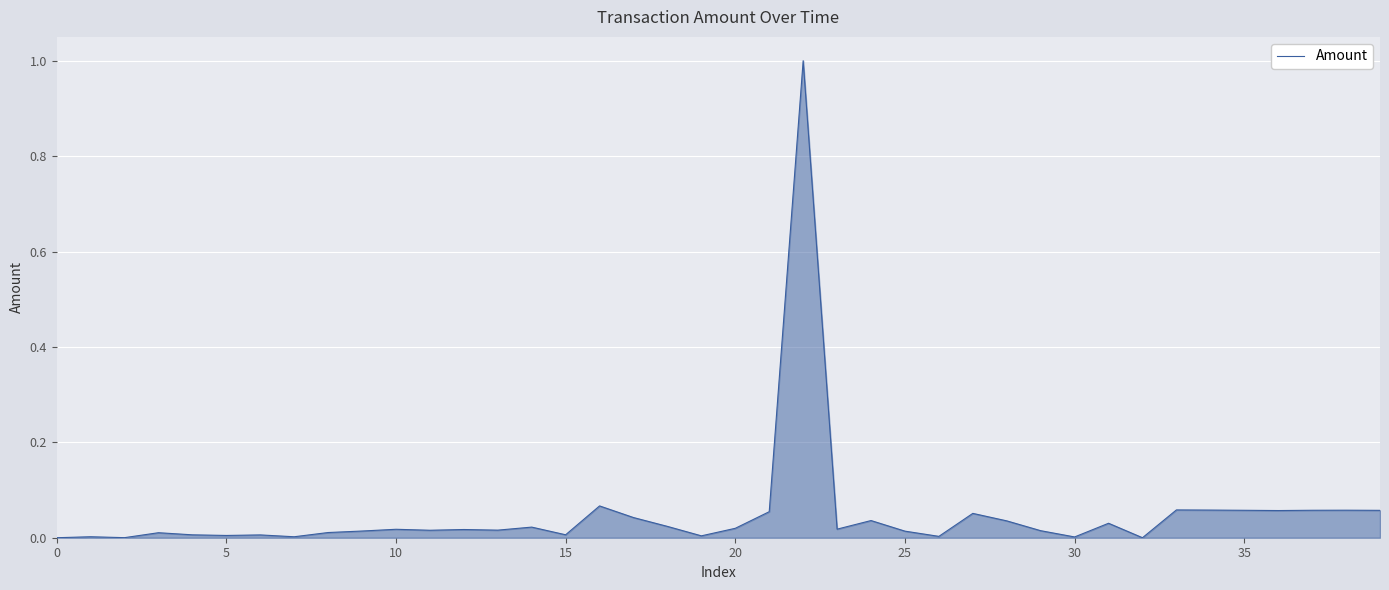

Does the chart display data point markers on the line(s)?

No